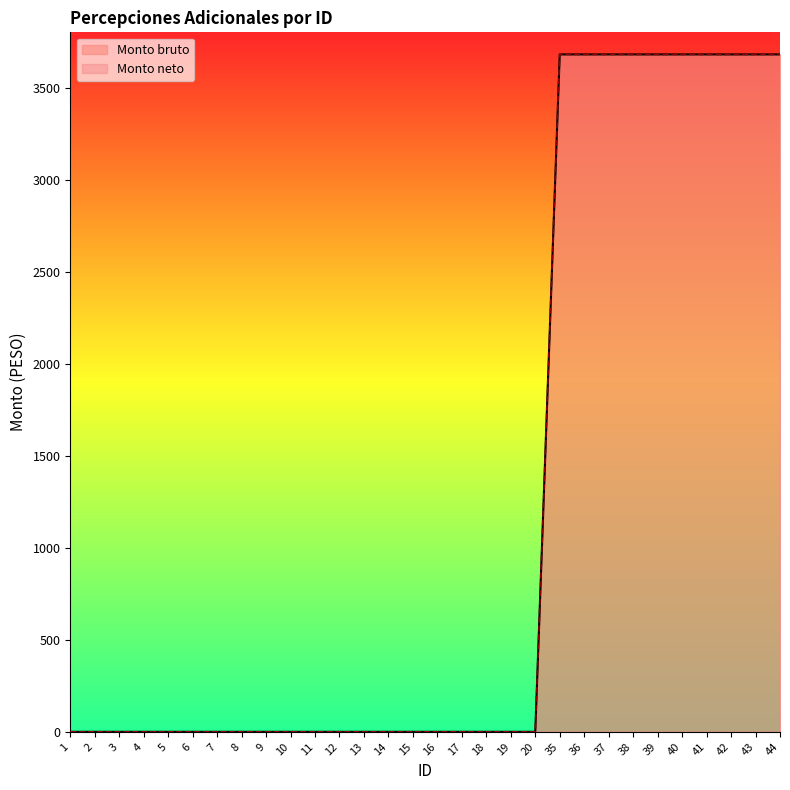

How many data points in Monto neto are above 0?

10